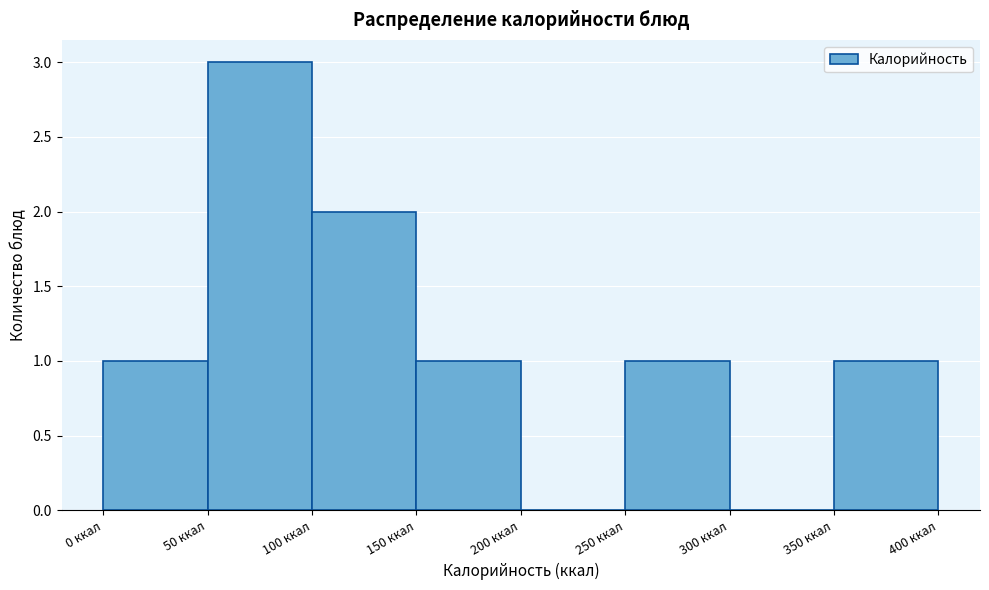

Which range on the x-axis has the tallest bar?

50 to 100